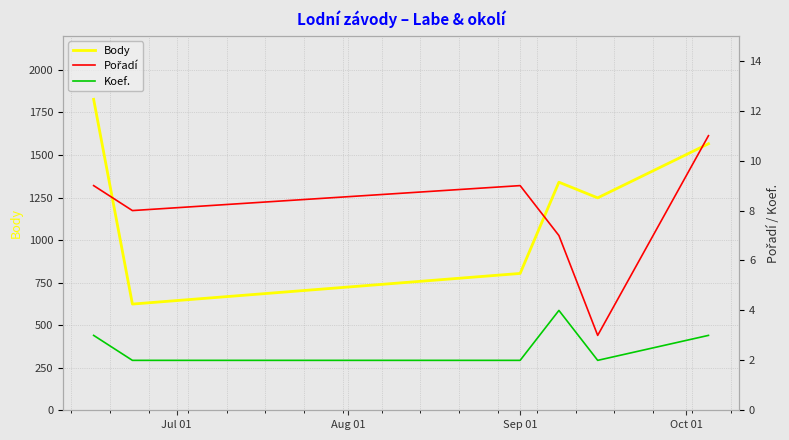

What is the average value of the Body series?

1235